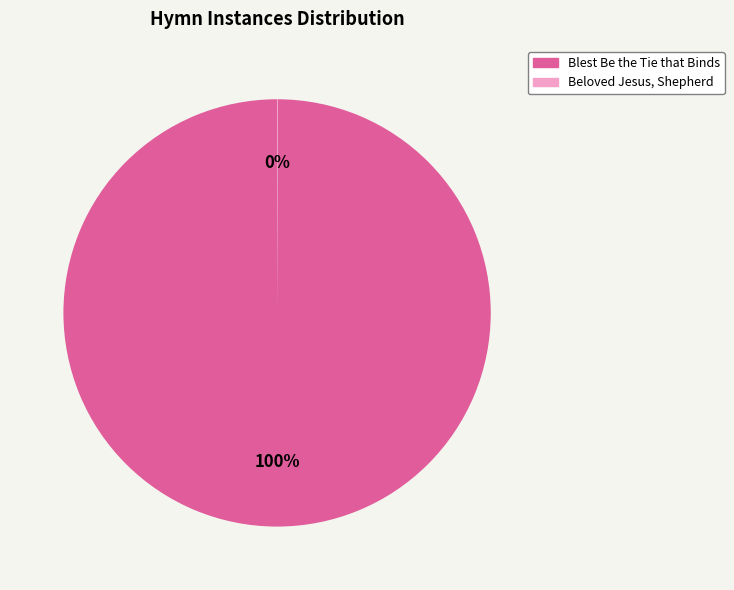

Which category has the biggest portion of the pie?

Blest Be the Tie that Binds